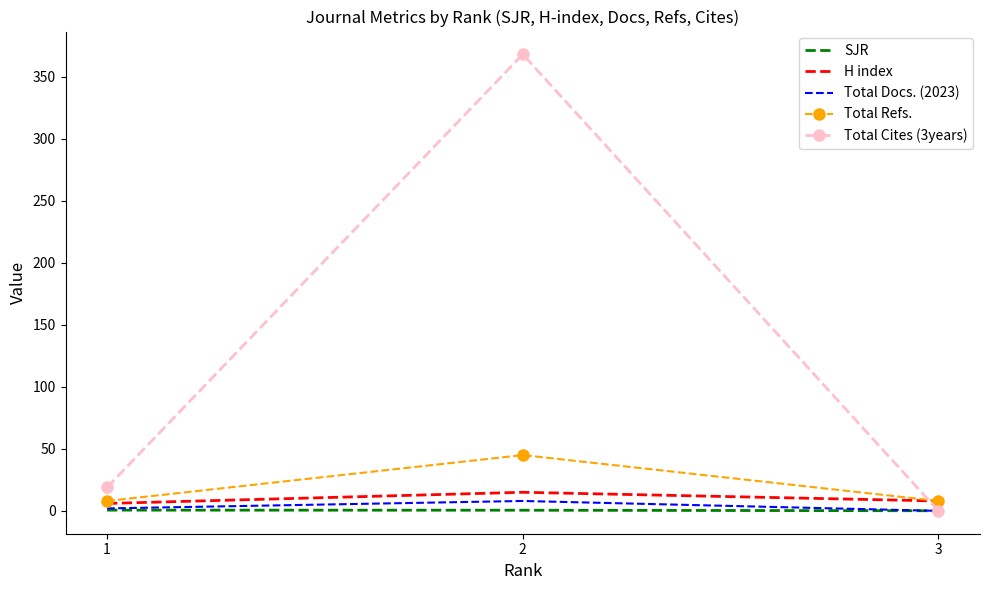

What are all the series names shown in the legend?

SJR, H index, Total Docs. (2023), Total Refs., Total Cites (3years)